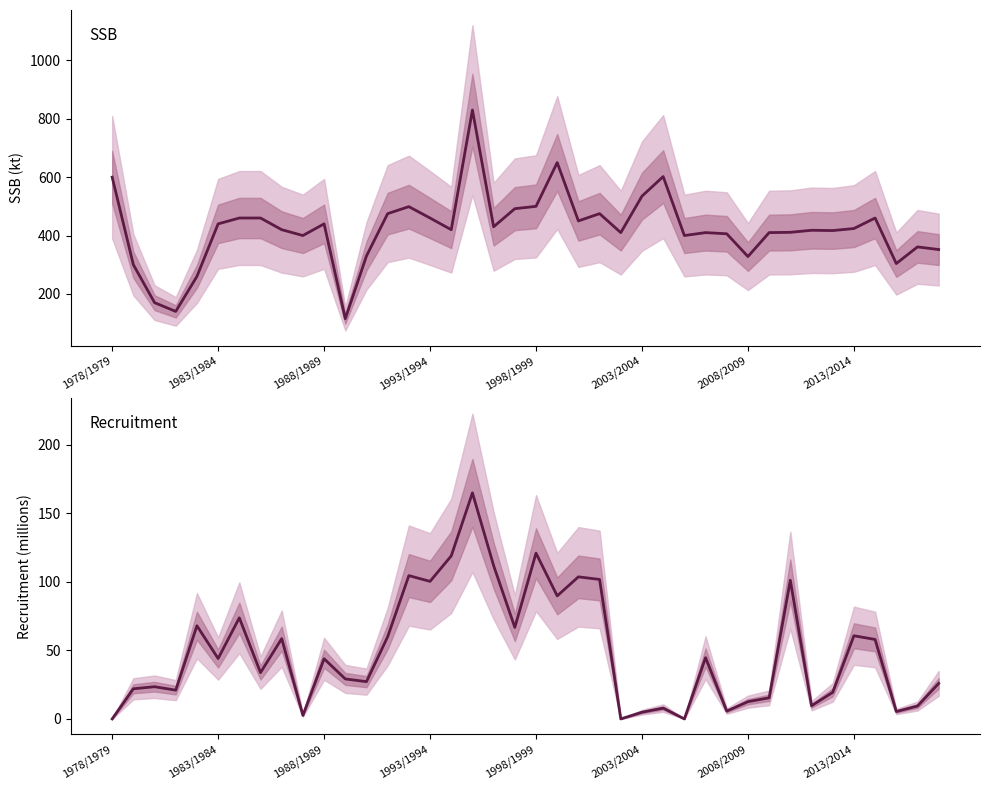

At which label is SSB closest to 472?

13